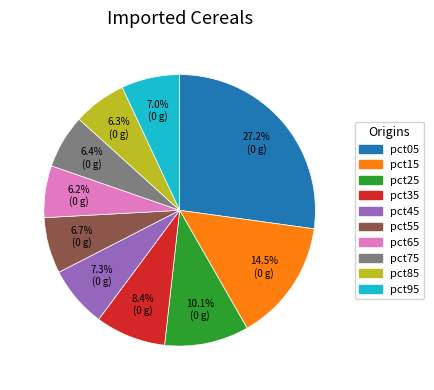

How many slices are in this pie chart?

10